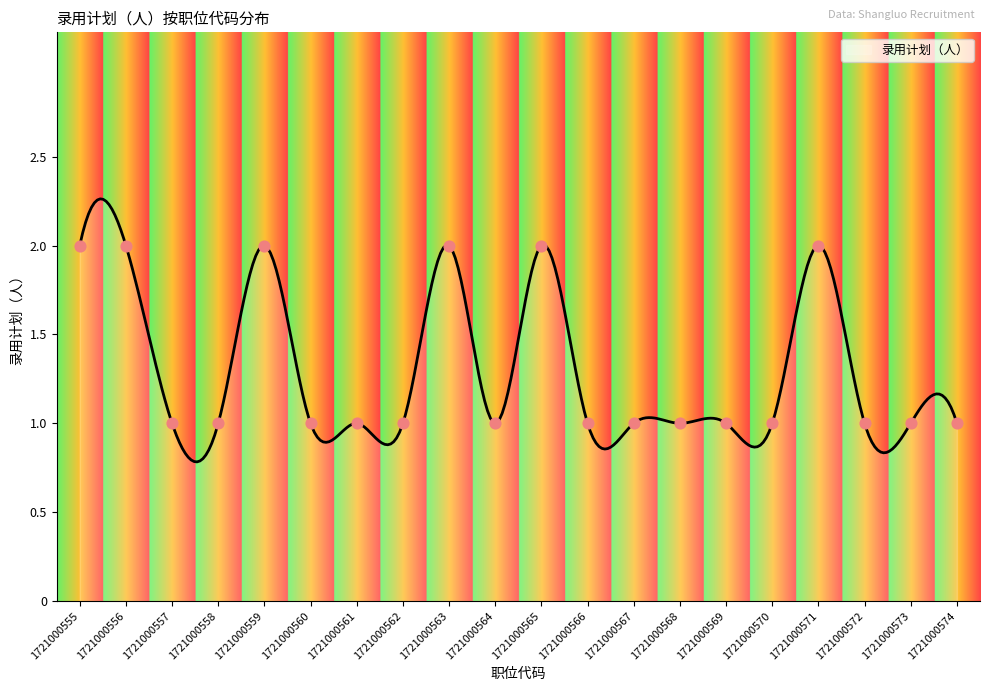

Between 1721000558 and 1721000555, which is larger?

1721000555